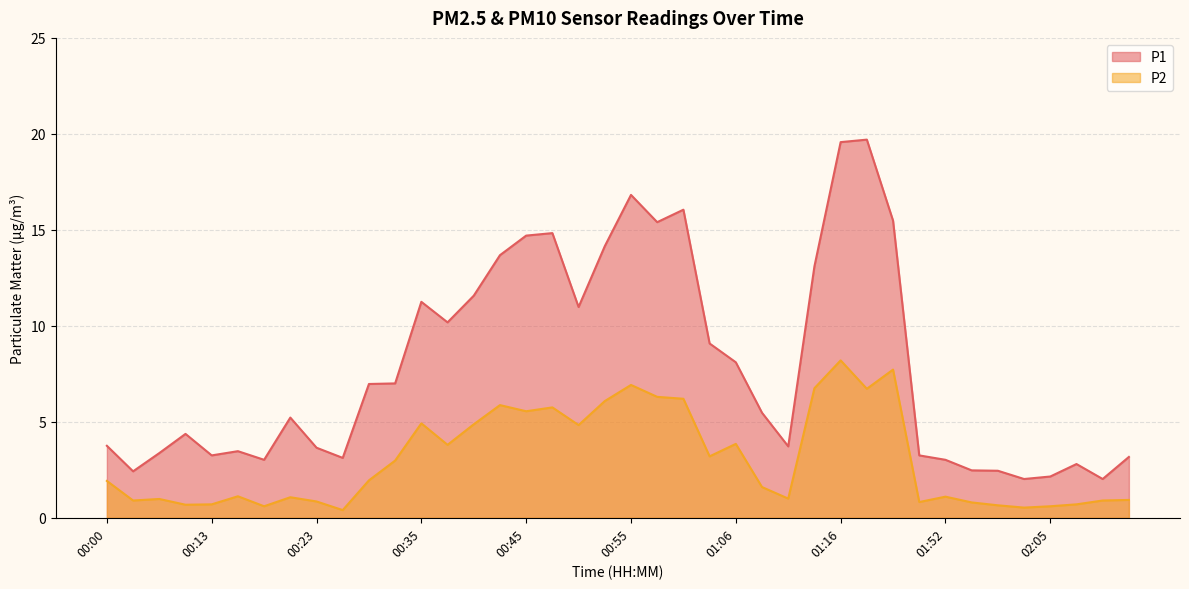

Does the chart have visible grid lines?

Yes